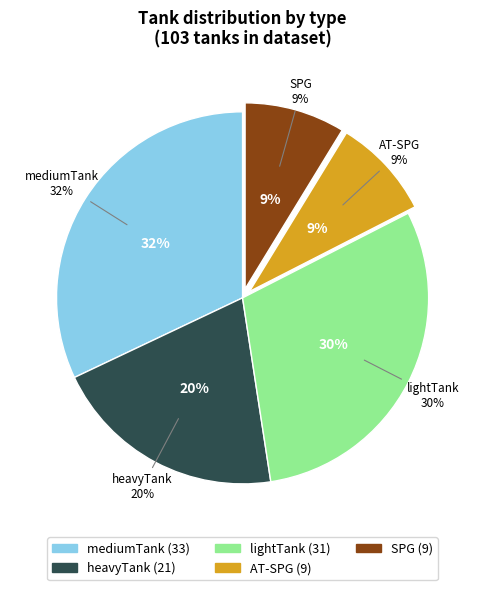

How much of the chart is everything except mediumTank?

68.0%